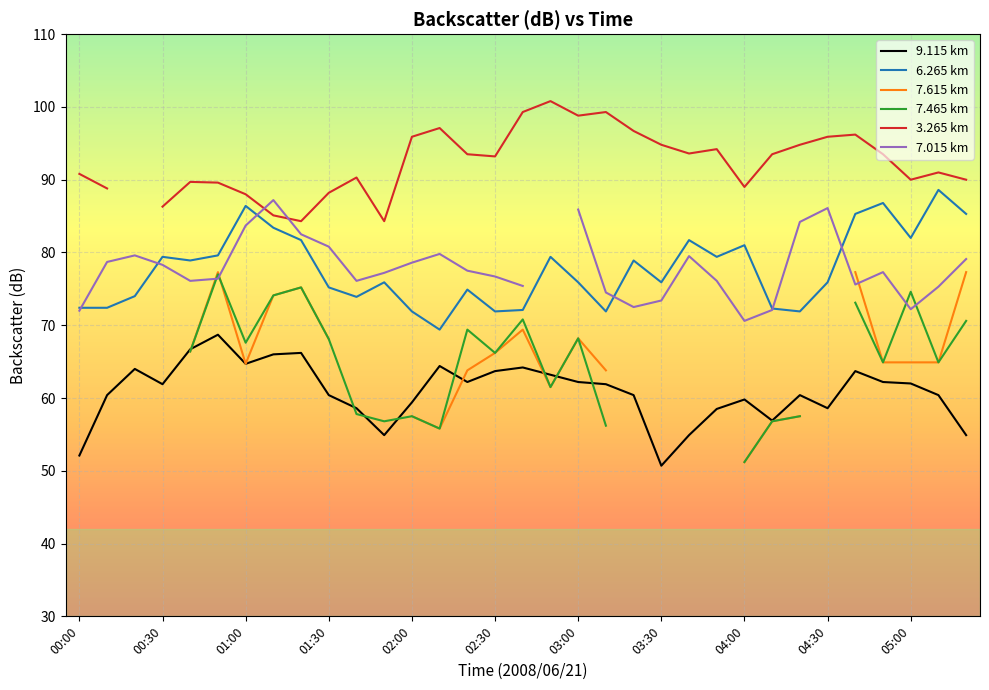

Which series has the largest total across all categories?

6.265 km